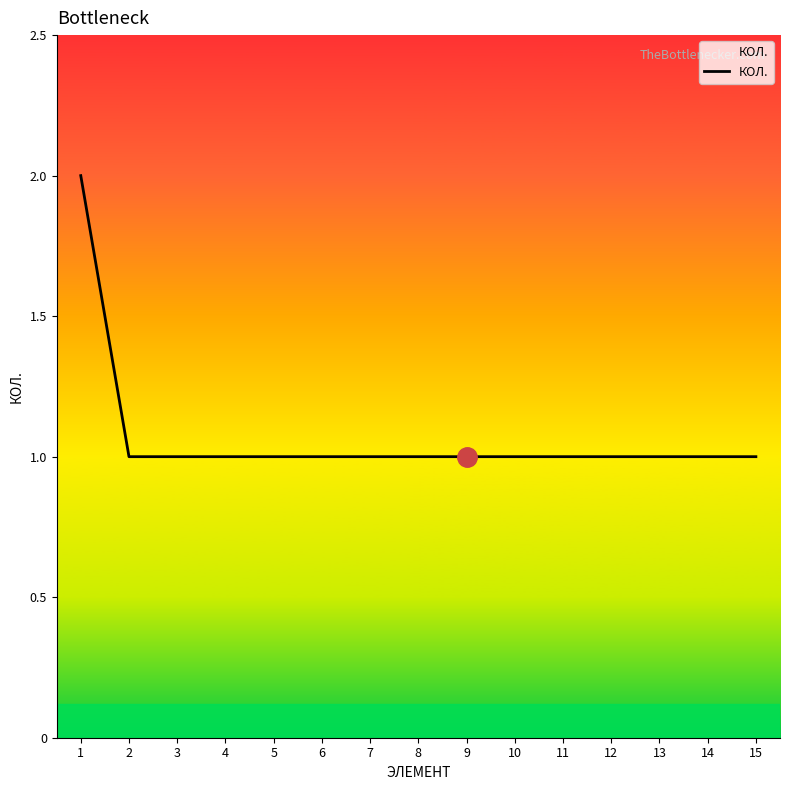

Approximately how many times larger is the value at 3 compared to 13?

1.0